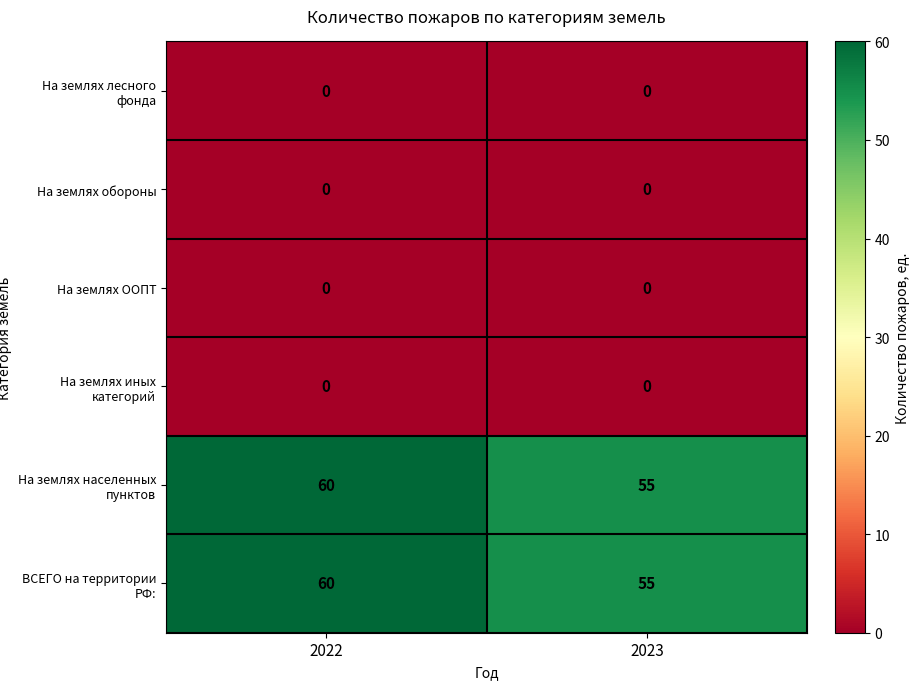

Is it true that На землях иных категорий equals 0 at 2023?

True